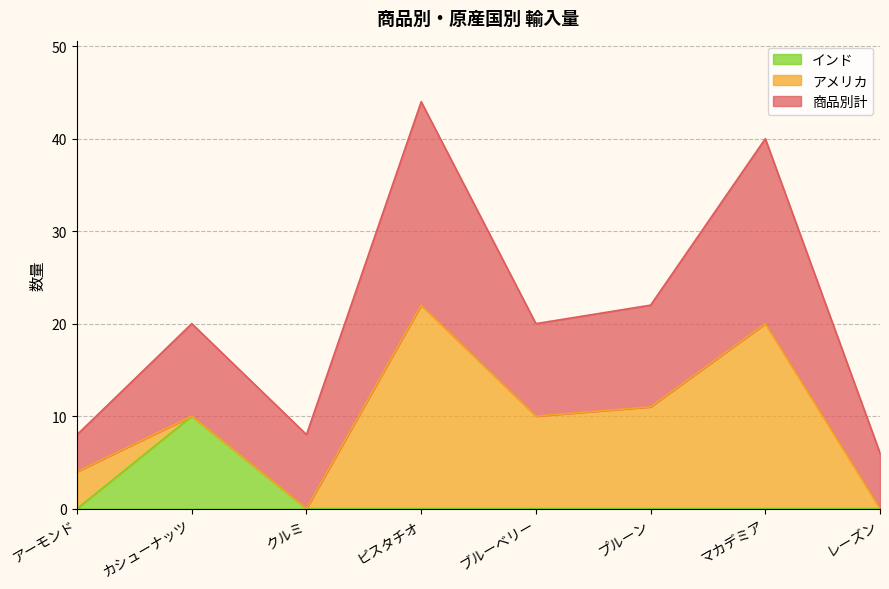

Where do アメリカ and インド first cross each other?

アーモンド and カシューナッツ